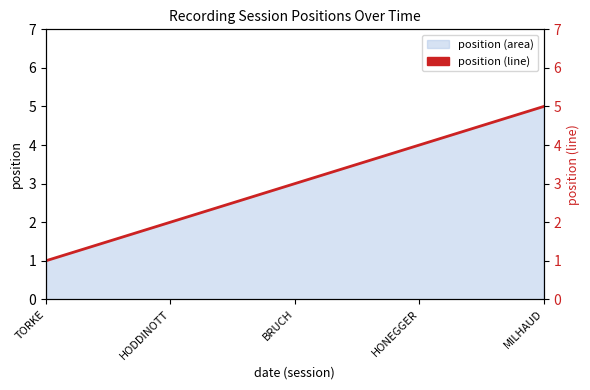

Rank the categories by value from lowest to highest.

TORKE, HODDINOTT, BRUCH, HONEGGER, MILHAUD